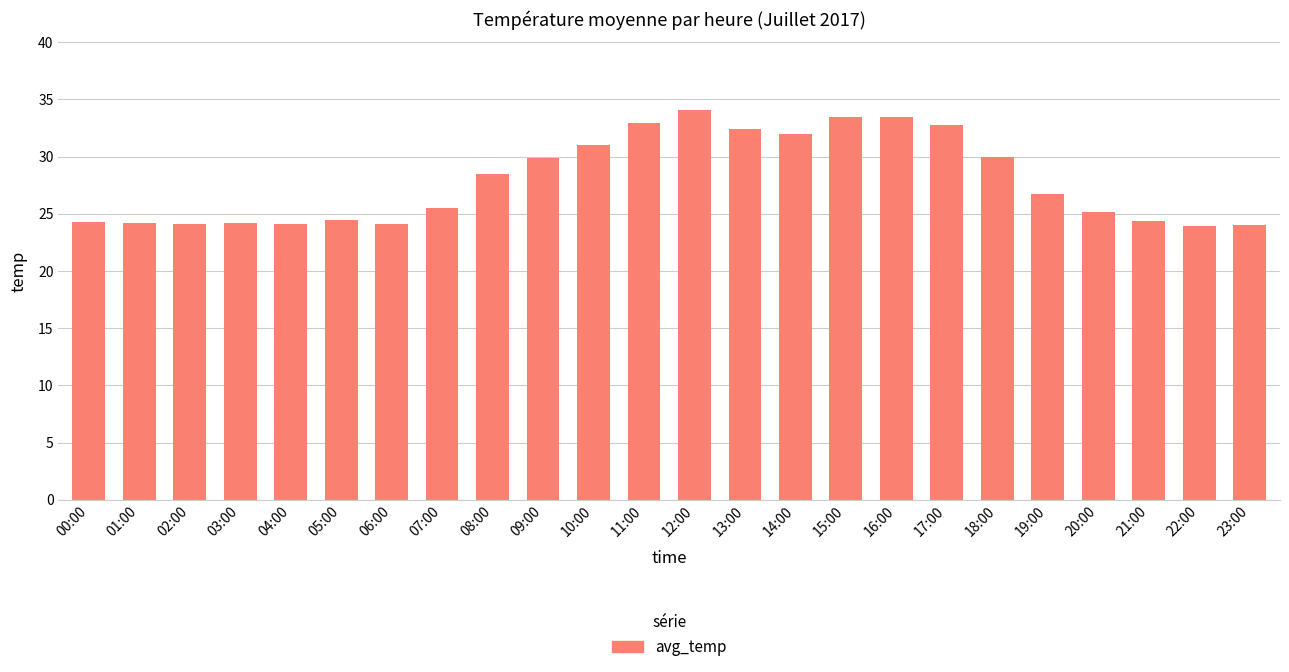

How many distinct data groups are displayed?

1